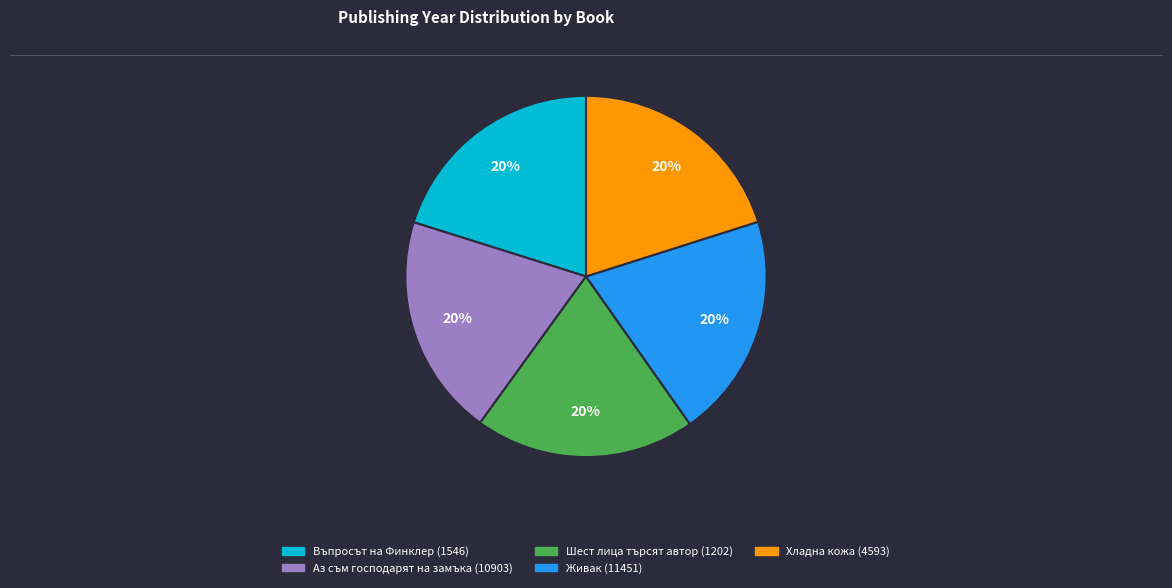

Is the sum of Въпросът на Финклер (1546) and Аз съм господарят на замъка (10903) greater than half?

No